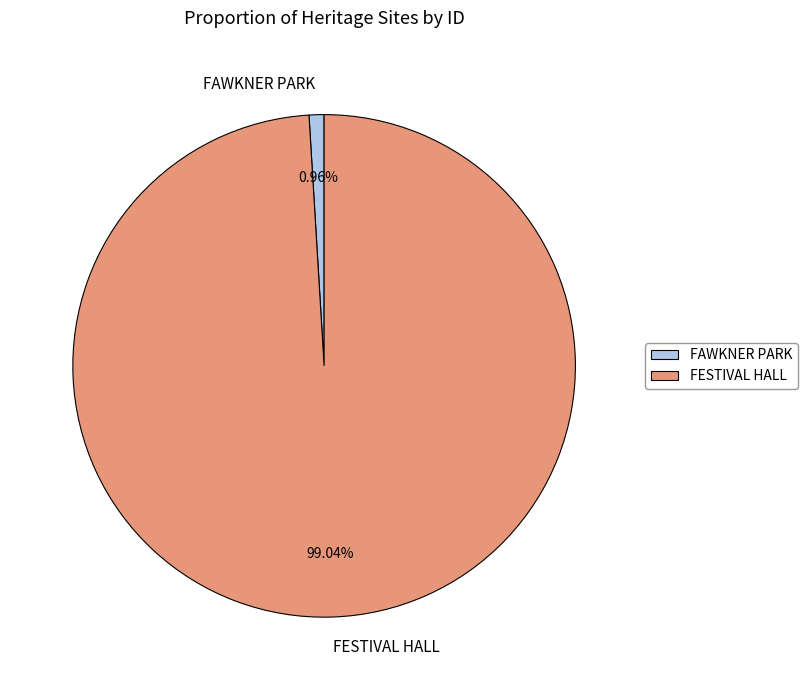

How many segments does this pie chart have?

2